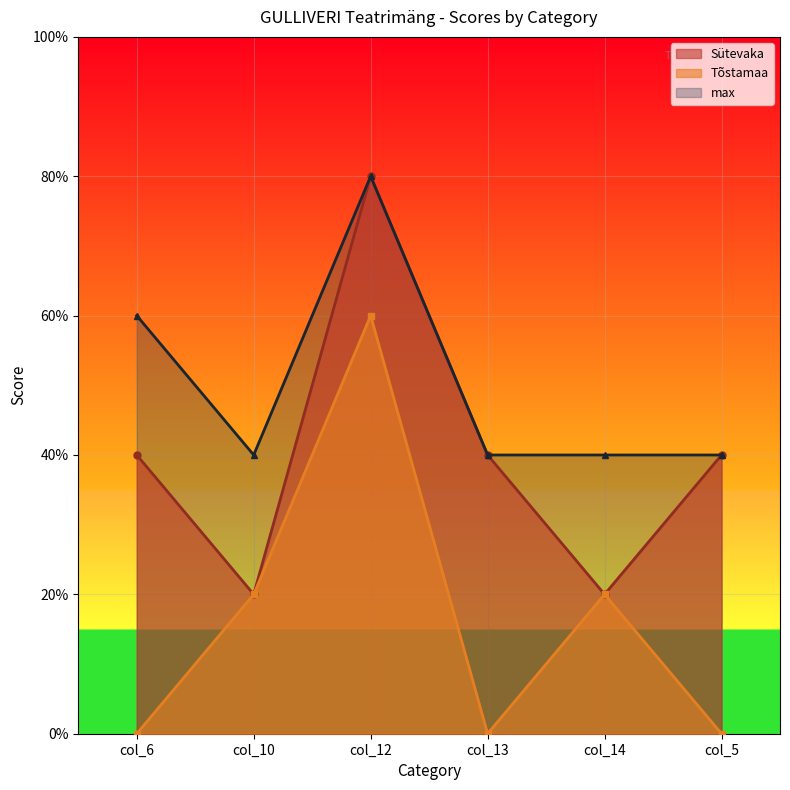

Which series has the widest spread of values?

Sütevaka